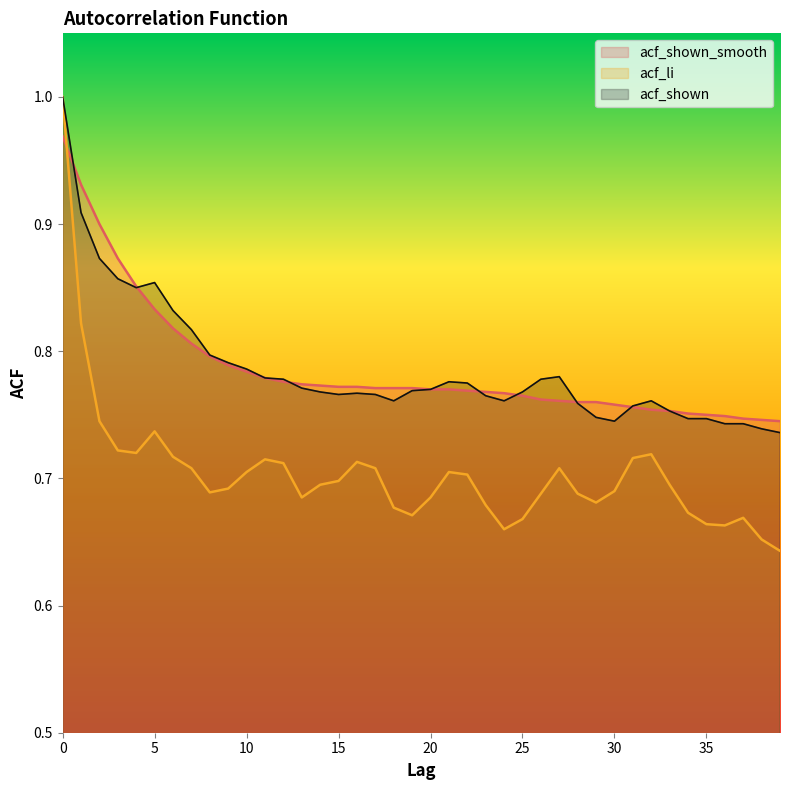

List the series in order of their peak value, lowest first.

acf_shown_smooth, acf_li, acf_shown